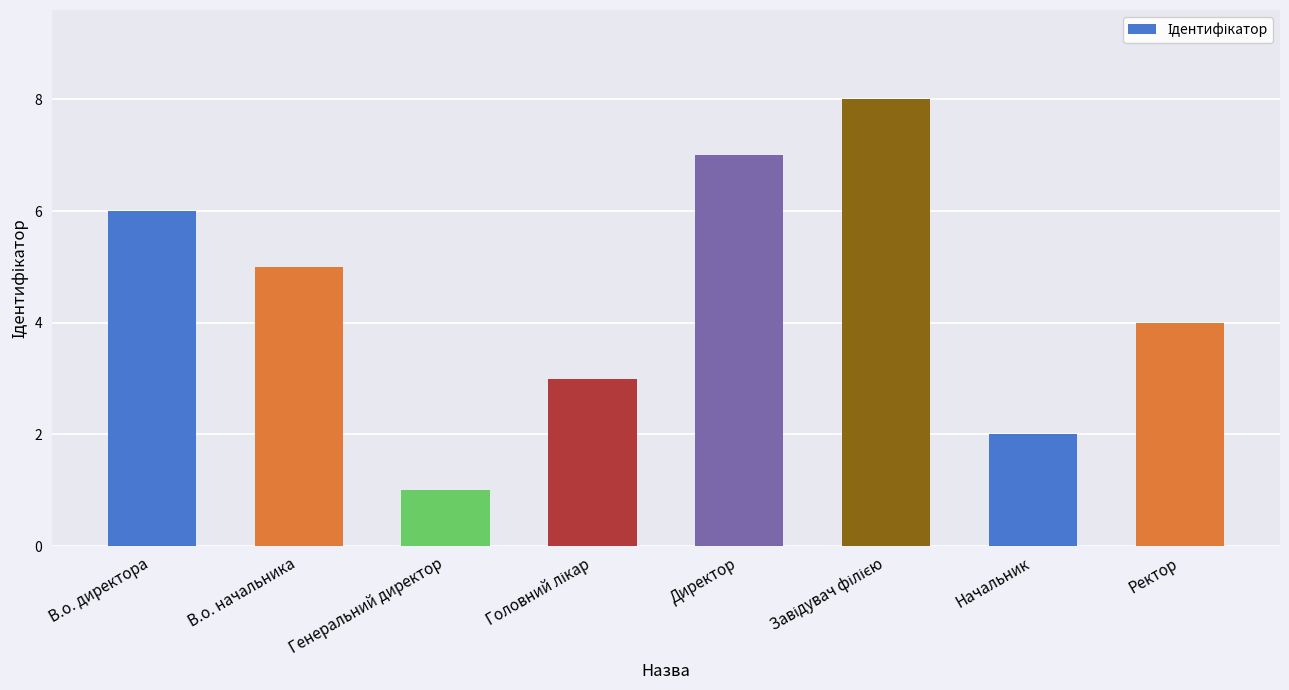

What is the difference between the maximum and second lowest values?

6